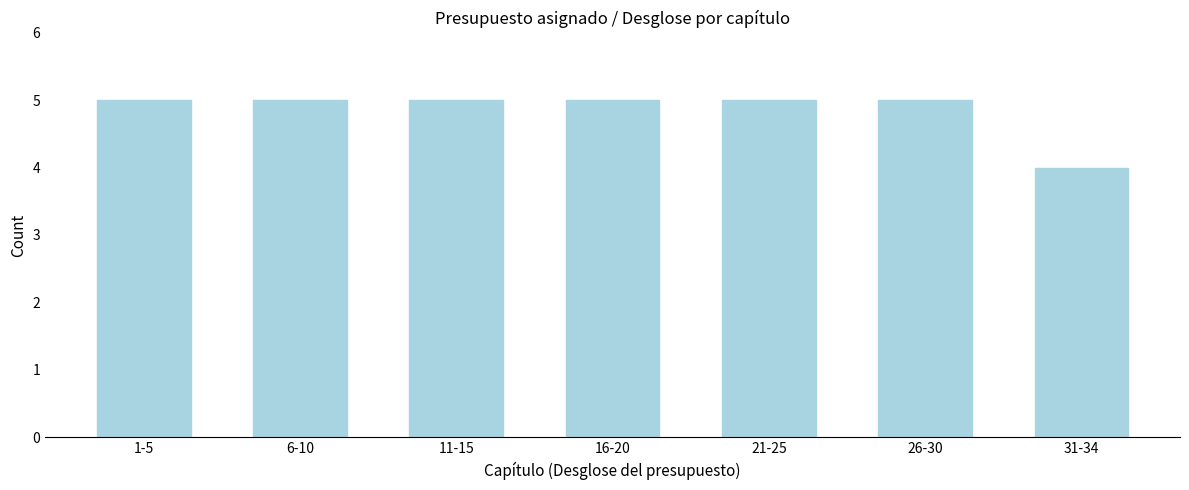

Reading left to right, what are all the values shown in this chart?

1-5=5	6-10=5	11-15=5	16-20=5	21-25=5	26-30=5	31-34=4